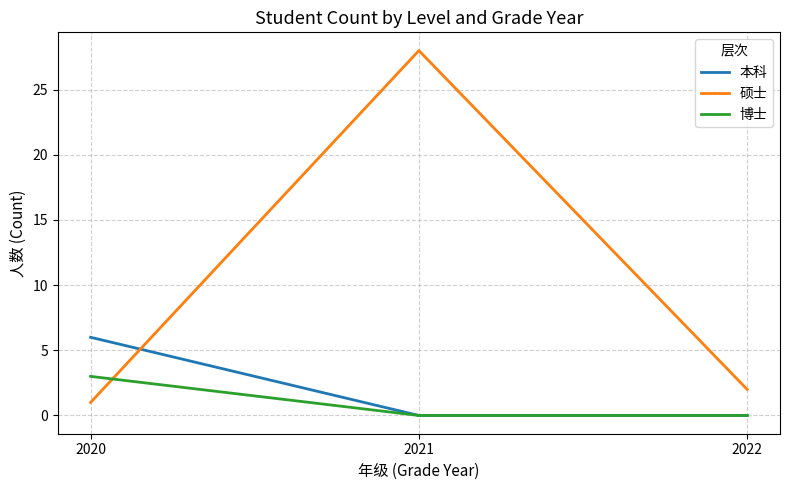

What is the maximum value for 博士?

3